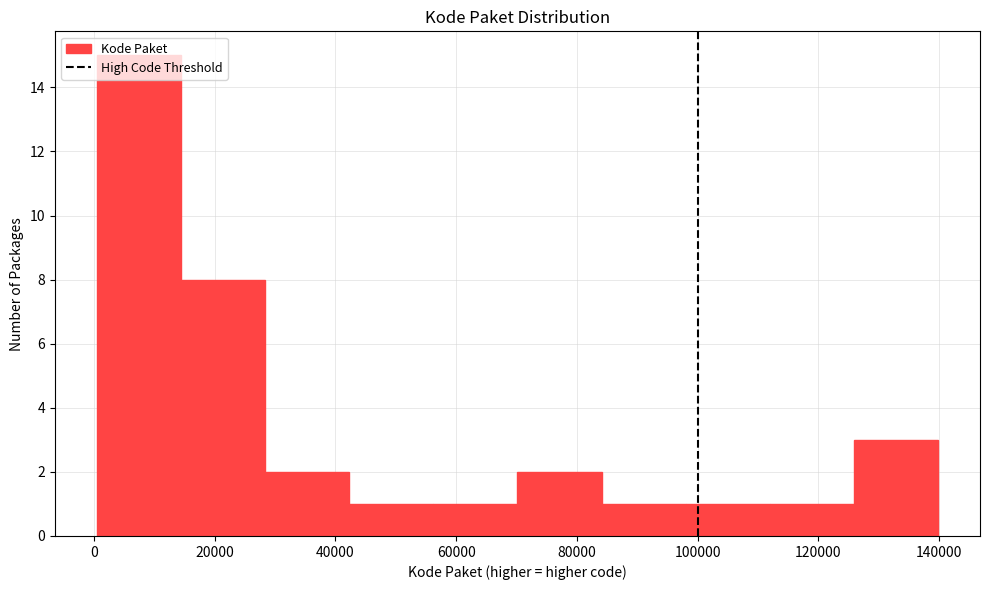

Over which range of the x-axis is the bar tallest?

0 to 14000